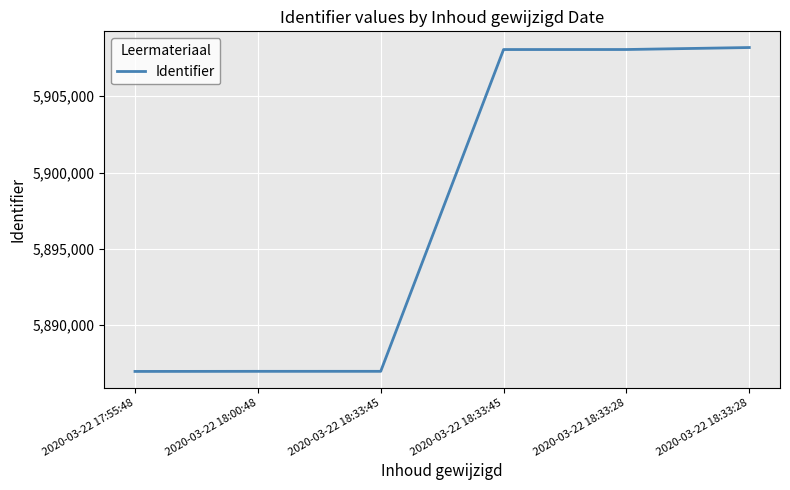

Is it true that the value at 2020-03-22 18:00:48 is 5886970?

True